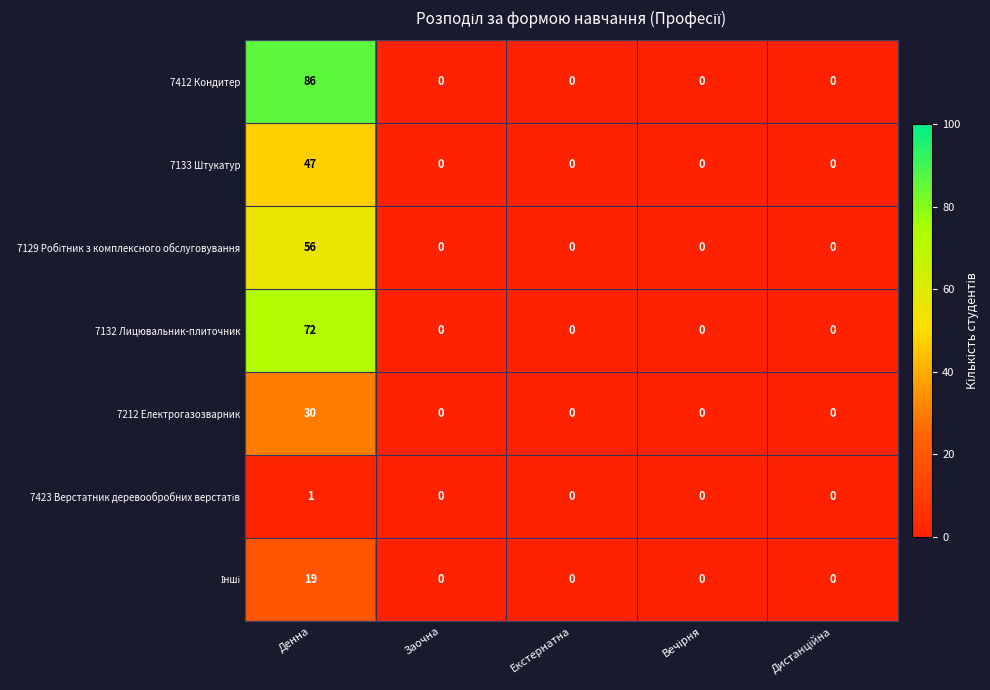

Is it true that 7132 Лицювальник-плиточник equals 16 at Денна?

False